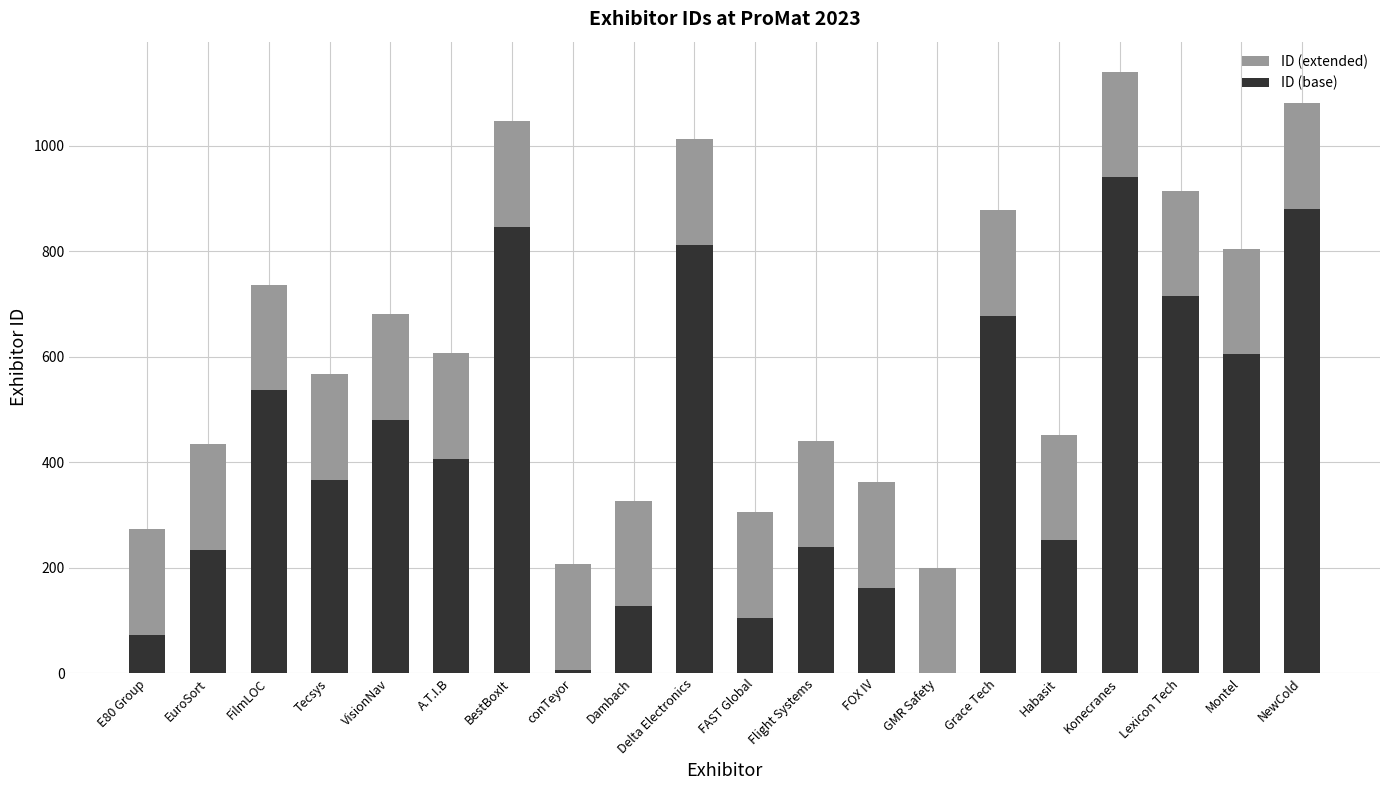

Reading left to right, what are all the values shown in this chart?

ID (extended): E80 Group=273	EuroSort=434	FilmLOC=736	Tecsys=566	VisionNav=680	A.T.I.B=606	BestBoxIt=1046	conTeyor=206	Dambach=327	Delta Electronics=1012	FAST Global=305	Flight Systems=439	FOX IV=362	GMR Safety=200	Grace Tech=877	Habasit=452	Konecranes=1140	Lexicon Tech=914	Montel=804	NewCold=1080
ID (base): E80 Group=73	EuroSort=234	FilmLOC=536	Tecsys=366	VisionNav=480	A.T.I.B=406	BestBoxIt=846	conTeyor=6	Dambach=127	Delta Electronics=812	FAST Global=105	Flight Systems=239	FOX IV=162	GMR Safety=0	Grace Tech=677	Habasit=252	Konecranes=940	Lexicon Tech=714	Montel=604	NewCold=880